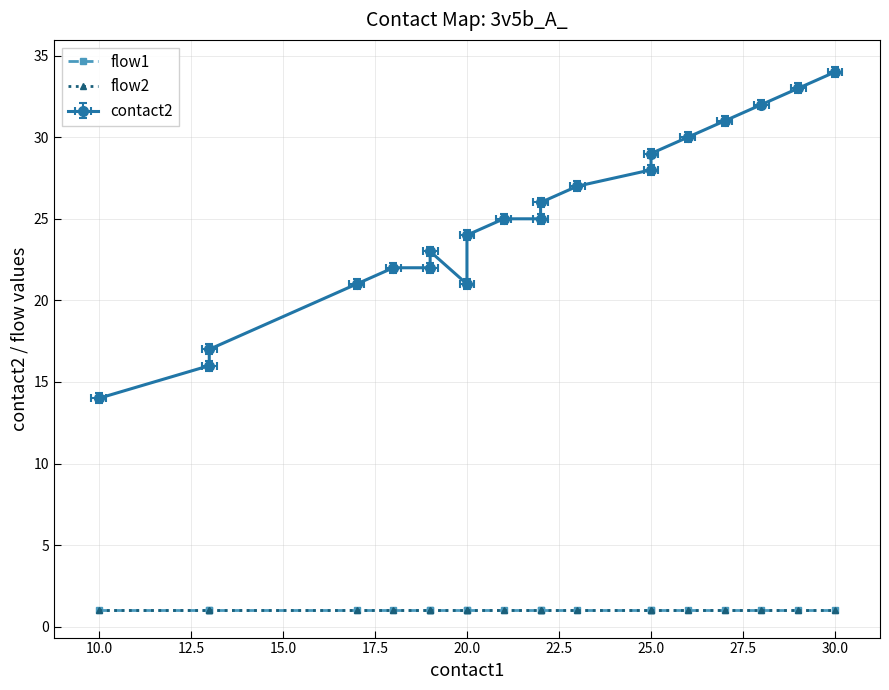

How many series are shown in this chart?

3